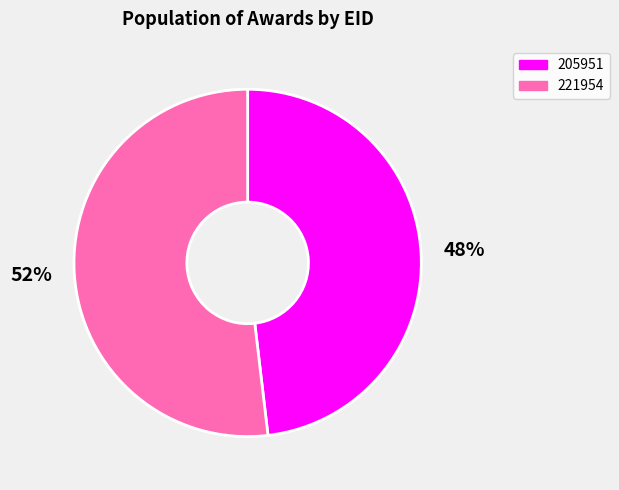

What percentage is the 205951 slice, to the nearest percent?

48%